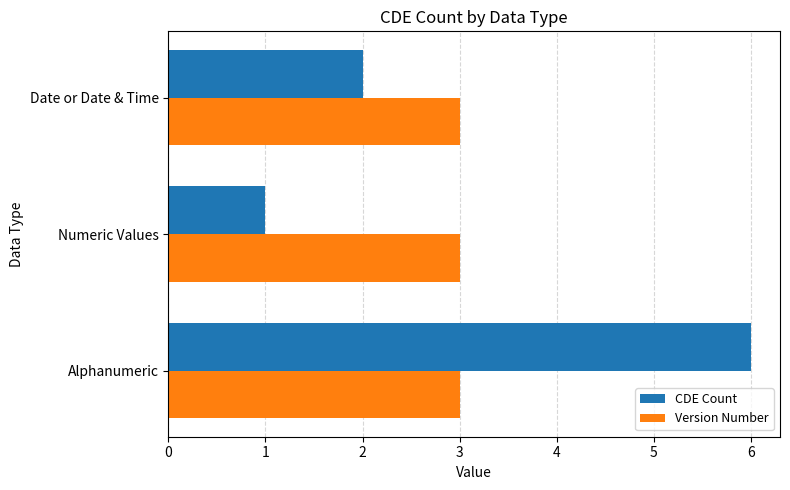

List the series in order of their peak value, highest first.

CDE Count, Version Number